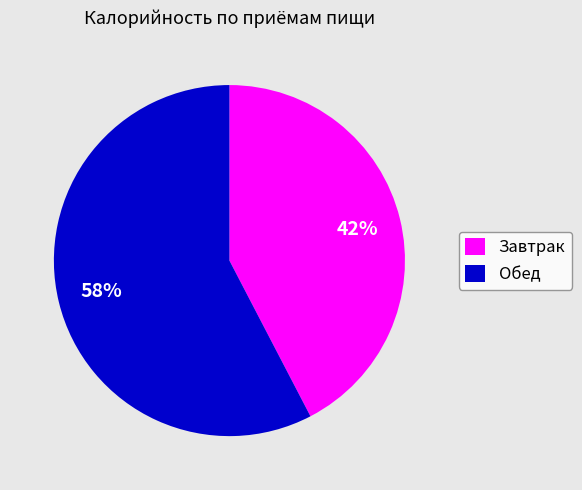

What is the majority slice?

Обед